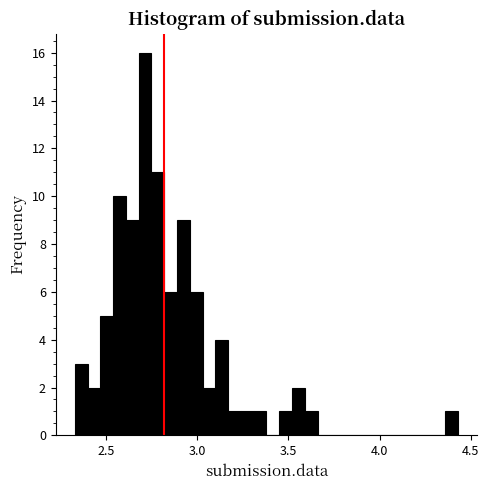

Around what value on the x-axis is the tallest bar? Give the approximate position of its centre, as read against the axis.

2.70